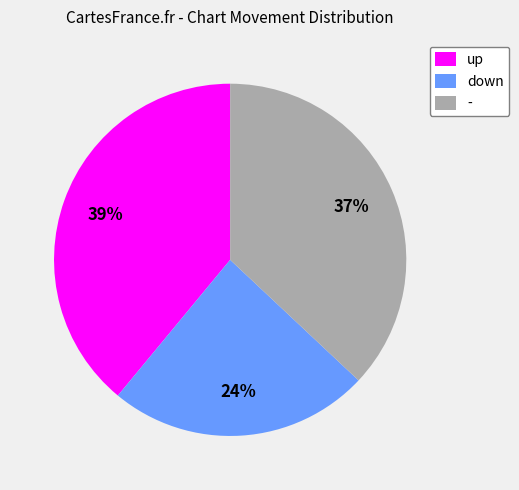

Approximately how many times larger is the value at up compared to -?

1.1